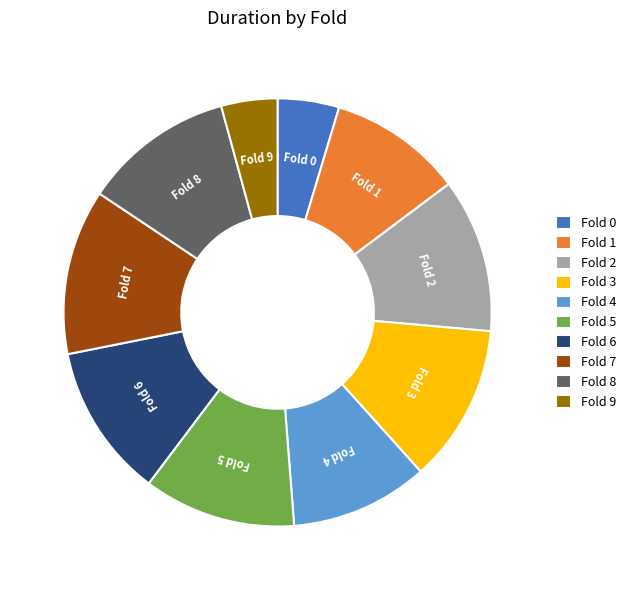

What is the ratio of the value at Fold 8 to the value at Fold 5?

1.0